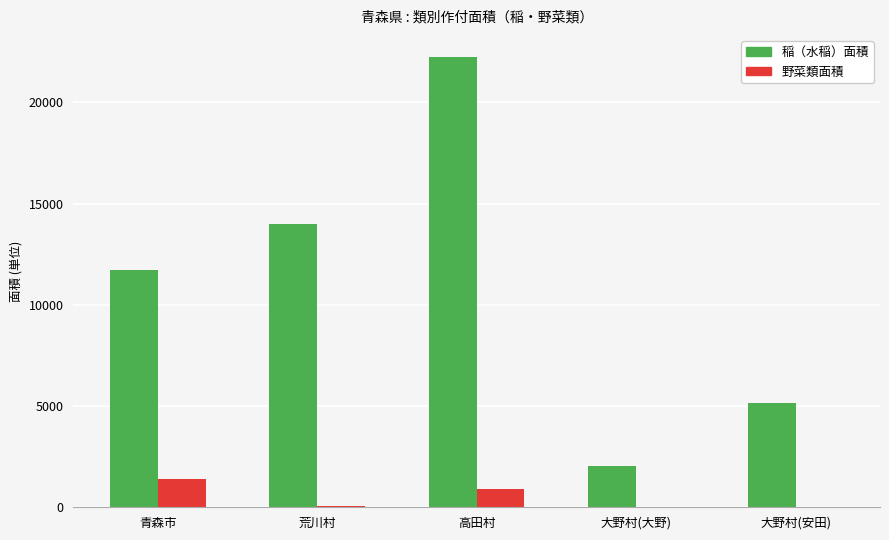

At which label does 稲（水稲）面積 reach its peak?

高田村